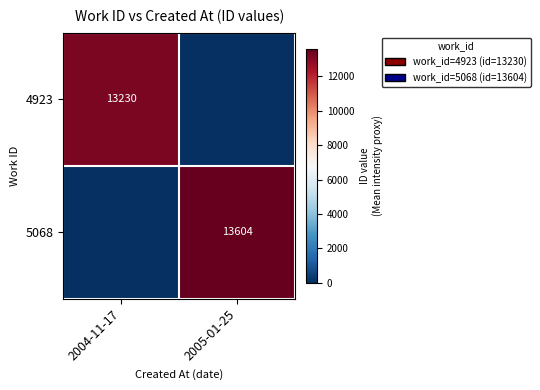

Is the value of 4923 at 2004-11-17 greater than the value of 5068 at 2005-01-25?

No